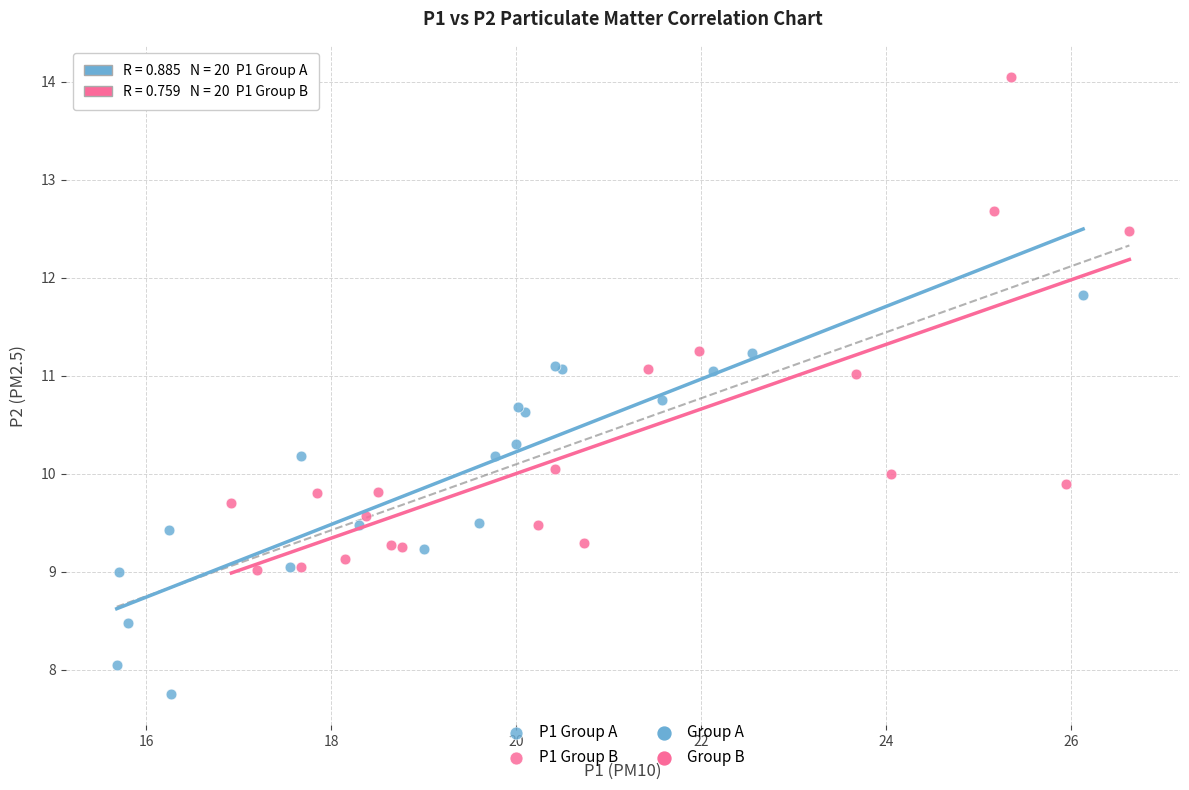

Which series contains the highest Y value?

P1 Group B